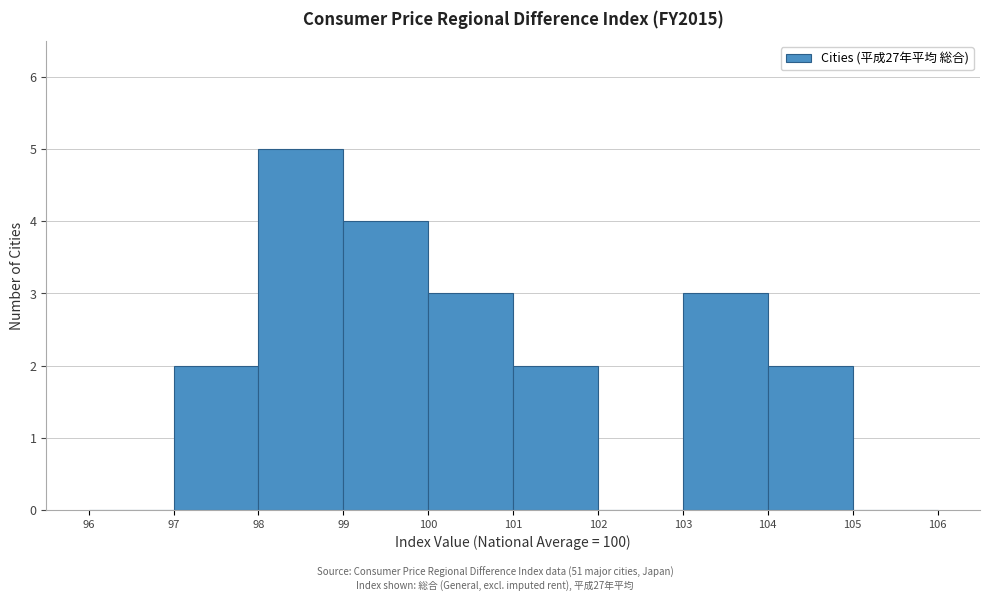

Reading left to right, transcribe this chart: for each bar, give the range it covers on the x-axis and its height. The values are not printed on the chart, so give them approximately, as read against the axis.

96 to 97: 0
97 to 98: 2
98 to 99: 5
99 to 100: 4
100 to 101: 3
101 to 102: 2
102 to 103: 0
103 to 104: 3
104 to 105: 2
105 to 106: 0